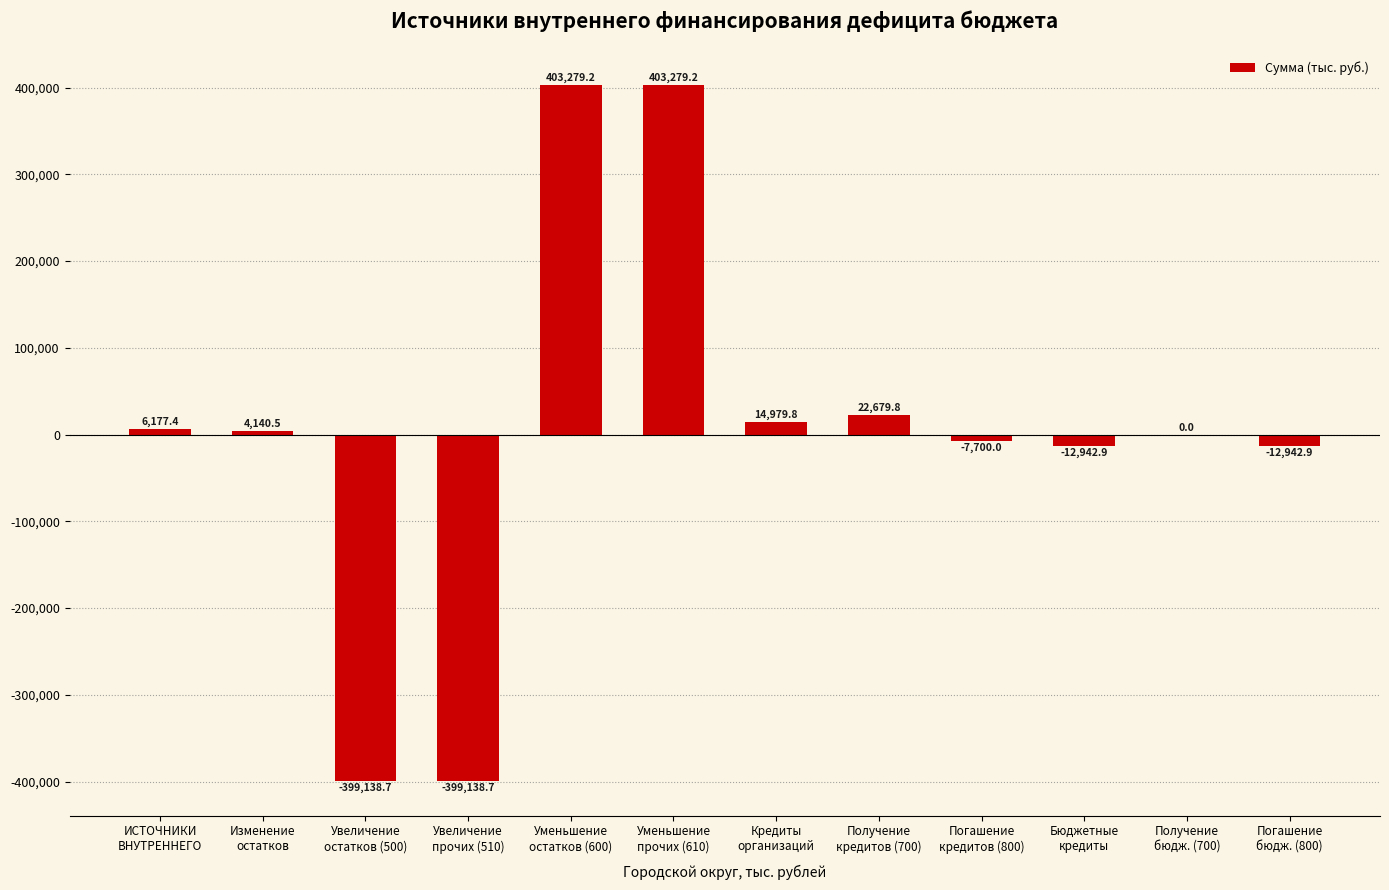

What is the sum of all values?

22672.7